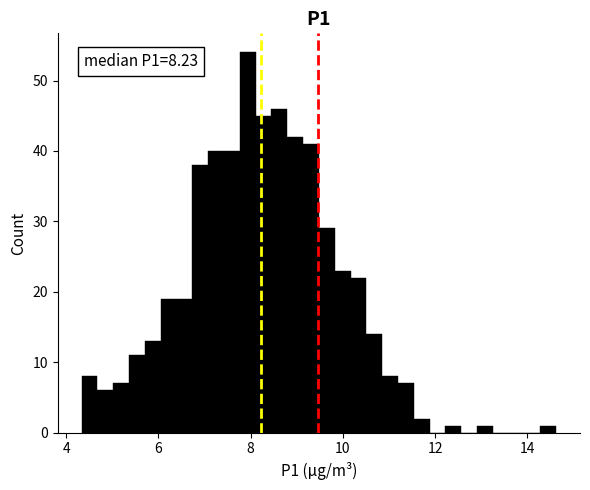

Around what value on the x-axis is the tallest bar? Give the approximate position of its centre, as read against the axis.

8.0